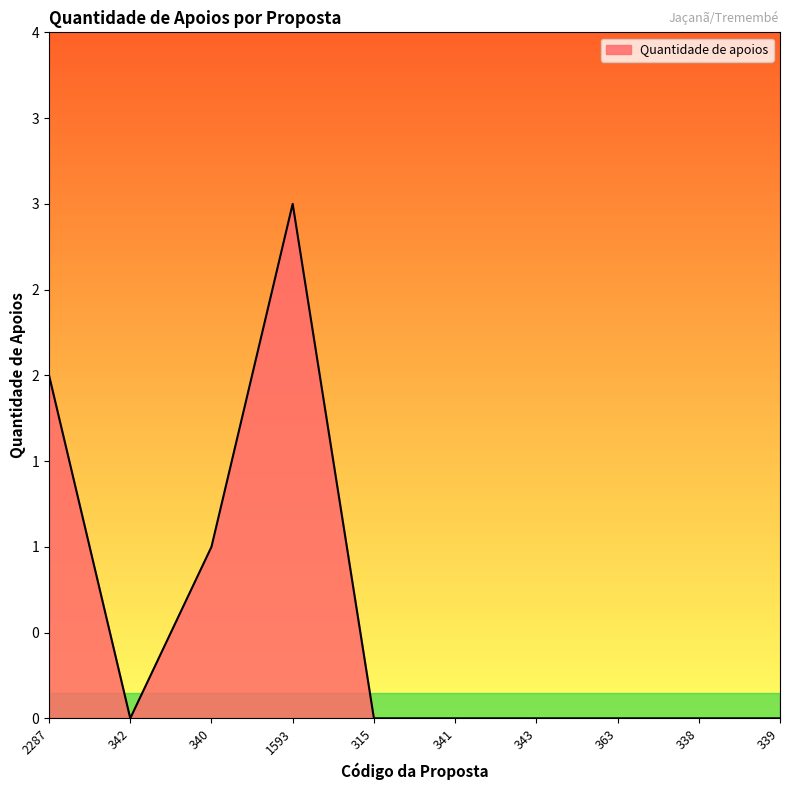

How many values are between 0 and 1?

8